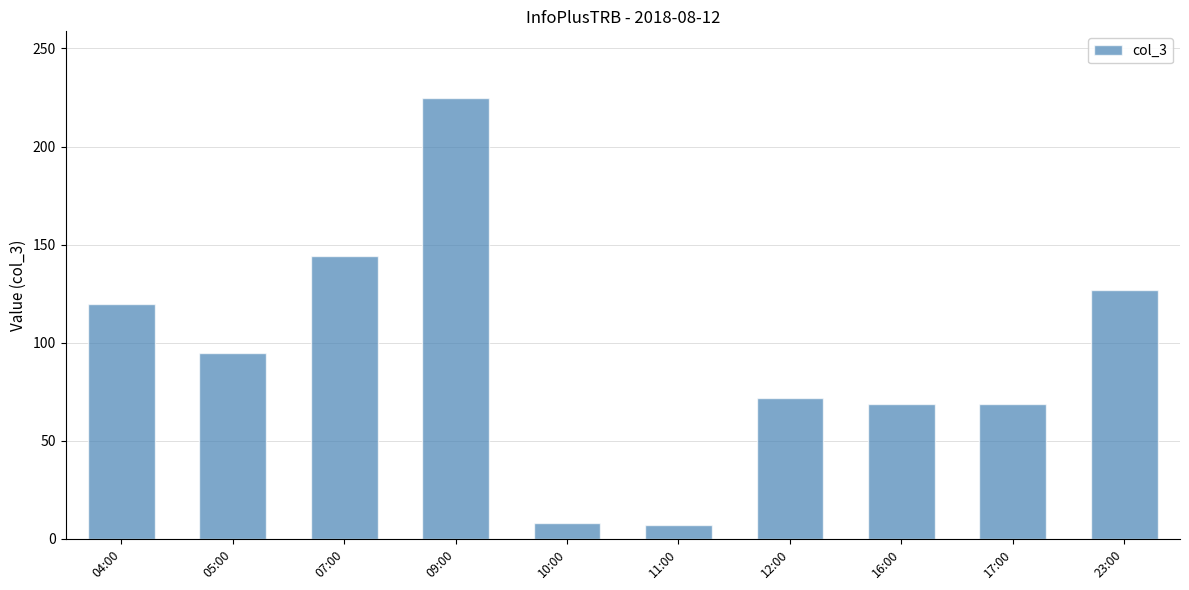

The value at 23:00 is 127. True or false?

True